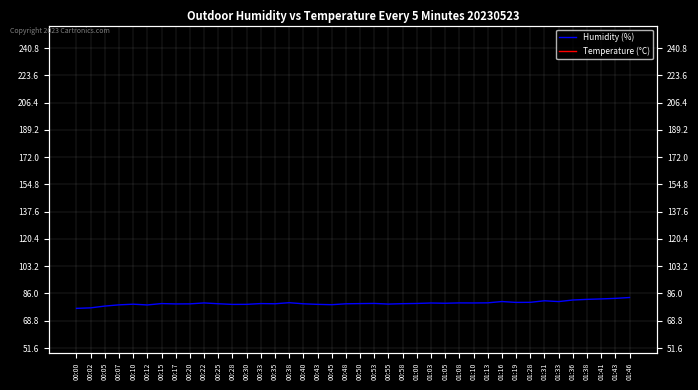

Reading right to left, extract all data points from this chart.

Humidity (%): 01:46=83.5	01:43=82.9	01:41=82.6	01:38=82.3	01:36=81.9	01:33=80.9	01:31=81.4	01:28=80.4	01:19=80.4	01:16=80.9	01:13=80.1	01:10=80.0	01:08=80.1	01:05=79.8	01:03=80.0	01:00=79.7	00:58=79.6	00:55=79.3	00:53=79.7	00:50=79.6	00:48=79.5	00:45=78.9	00:43=79.1	00:40=79.5	00:38=80.2	00:35=79.5	00:33=79.6	00:30=79.2	00:28=79.1	00:25=79.5	00:22=80.0	00:20=79.5	00:17=79.4	00:15=79.6	00:12=78.8	00:10=79.2	00:07=78.8	00:05=78.1	00:02=76.9	00:00=76.6
Temperature (°C): 01:46=14.1	01:43=14.1	01:41=14.1	01:38=14.1	01:36=14.2	01:33=14.2	01:31=14.2	01:28=14.1	01:19=14.1	01:16=14.1	01:13=14.1	01:10=14.1	01:08=14.1	01:05=14.1	01:03=14.2	01:00=14.2	00:58=14.2	00:55=14.2	00:53=14.2	00:50=14.3	00:48=14.3	00:45=14.3	00:43=14.3	00:40=14.4	00:38=14.4	00:35=14.4	00:33=14.3	00:30=14.3	00:28=14.4	00:25=14.4	00:22=14.5	00:20=14.5	00:17=14.6	00:15=14.6	00:12=14.7	00:10=14.7	00:07=14.8	00:05=14.8	00:02=14.9	00:00=14.9